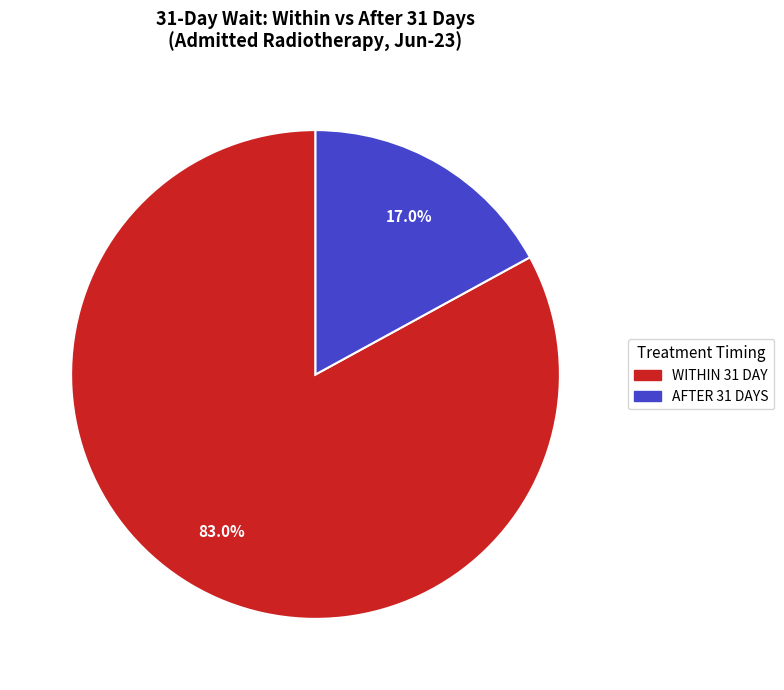

Is there any slice that represents more than half of the pie?

Yes